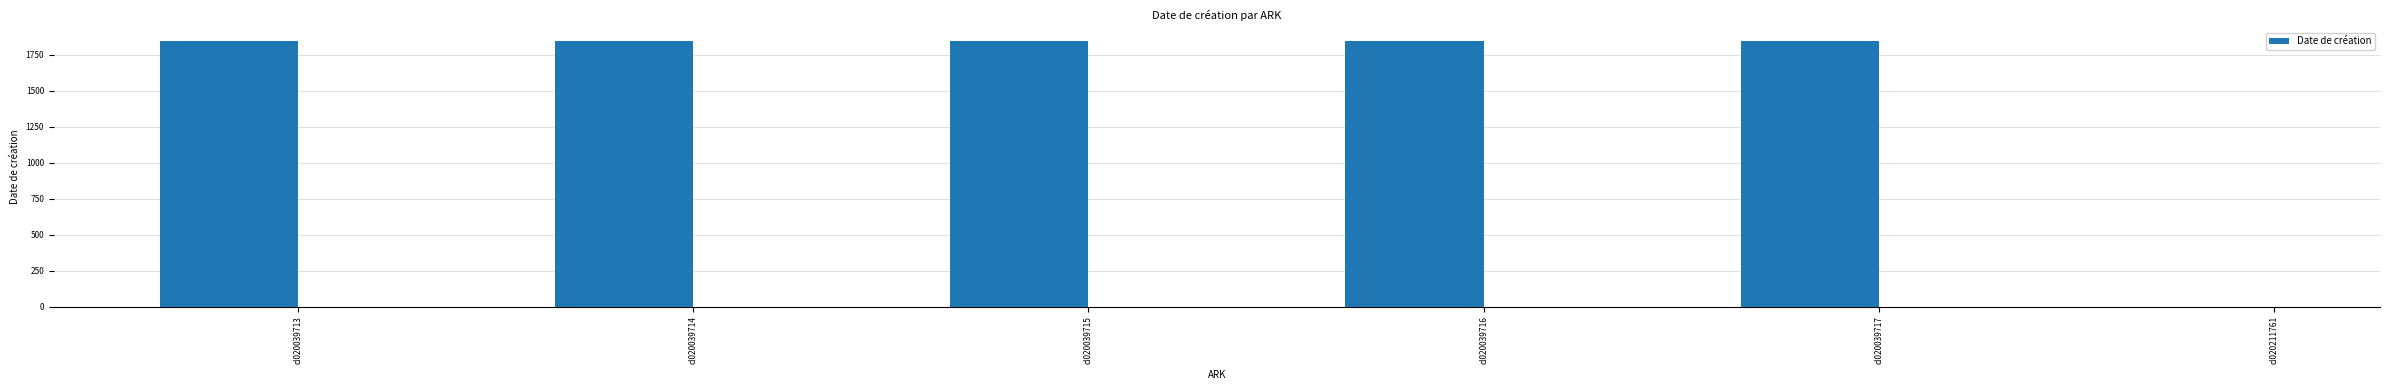

Are the bars horizontal?

No